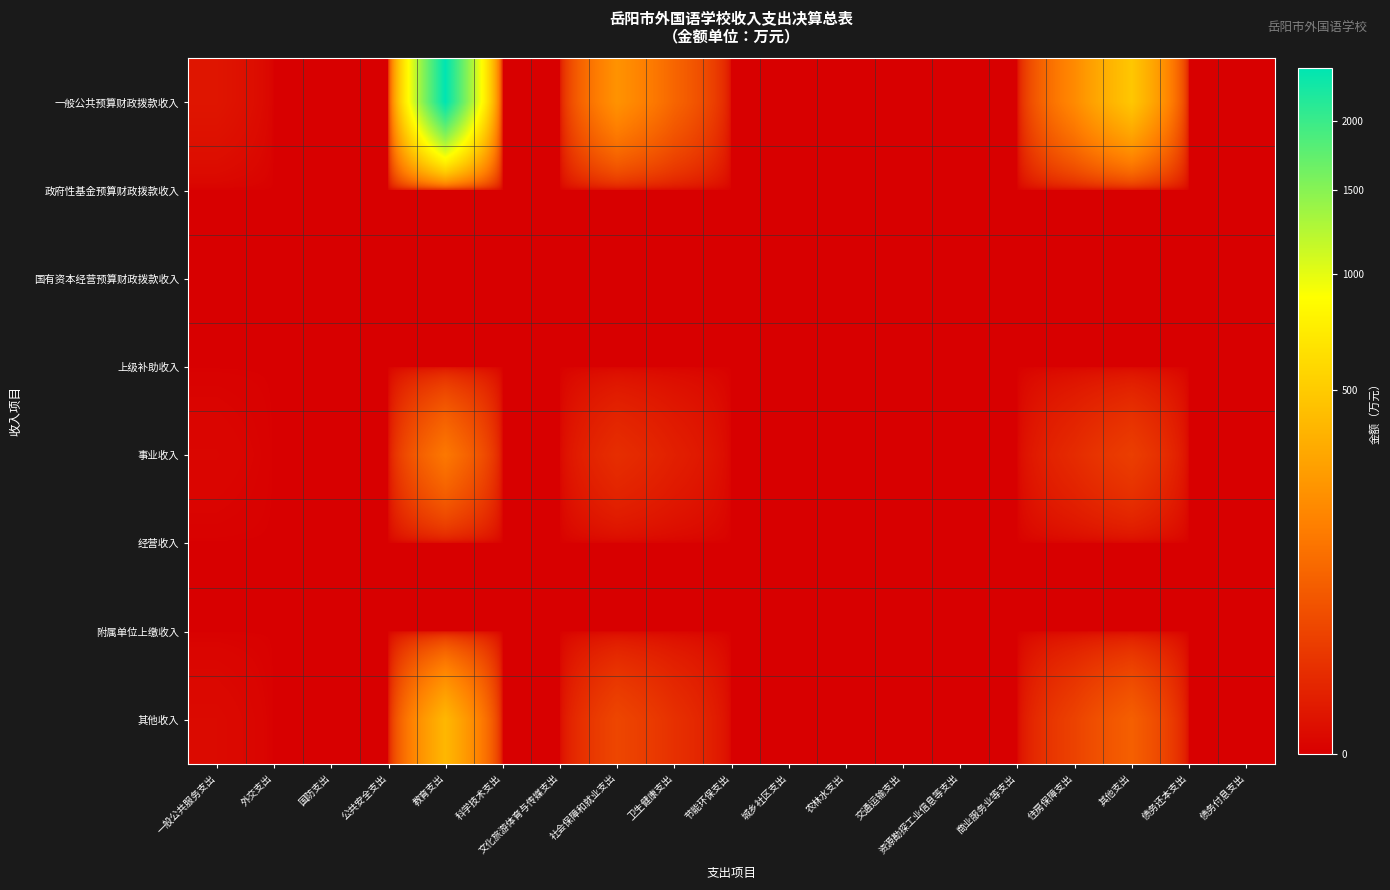

Which series has the widest spread of values?

一般公共预算财政拨款收入